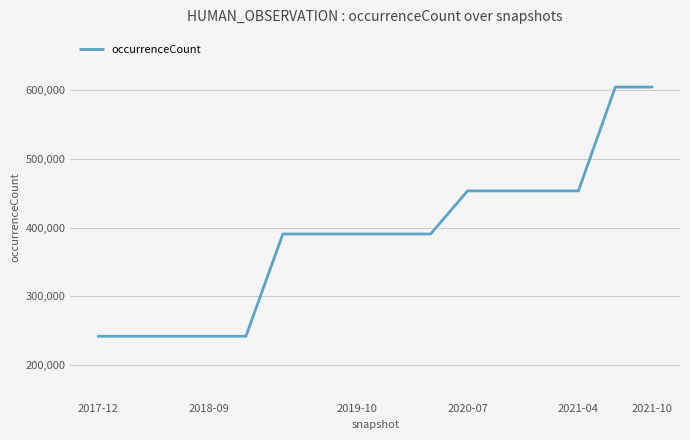

What is the minimum value shown in the chart?

242008